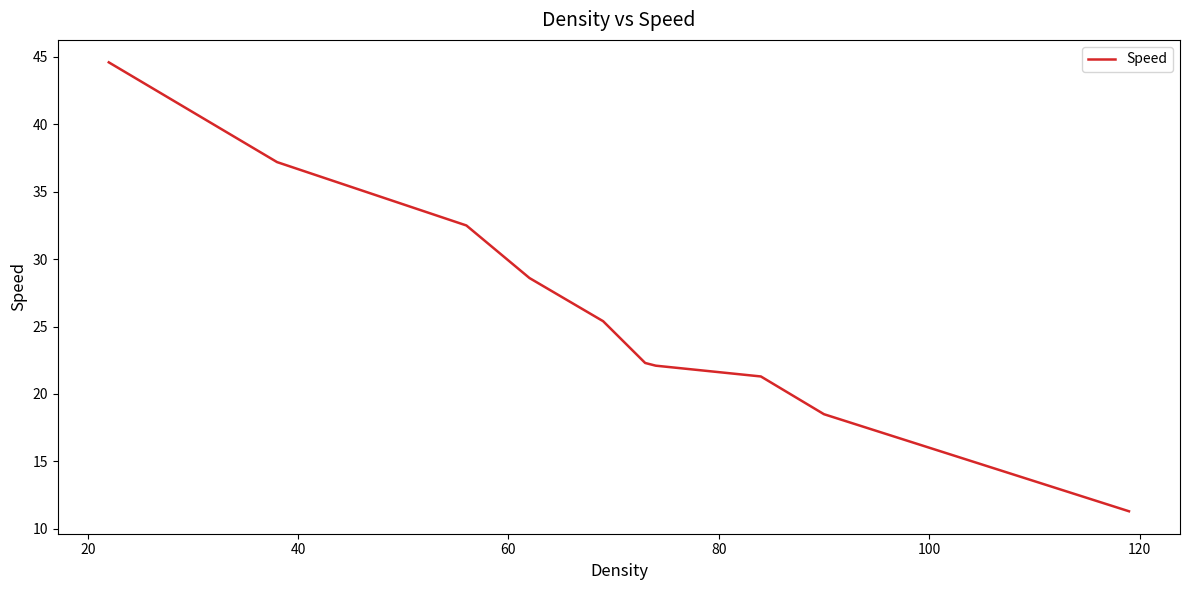

What is the difference between the maximum and minimum values?

33.3